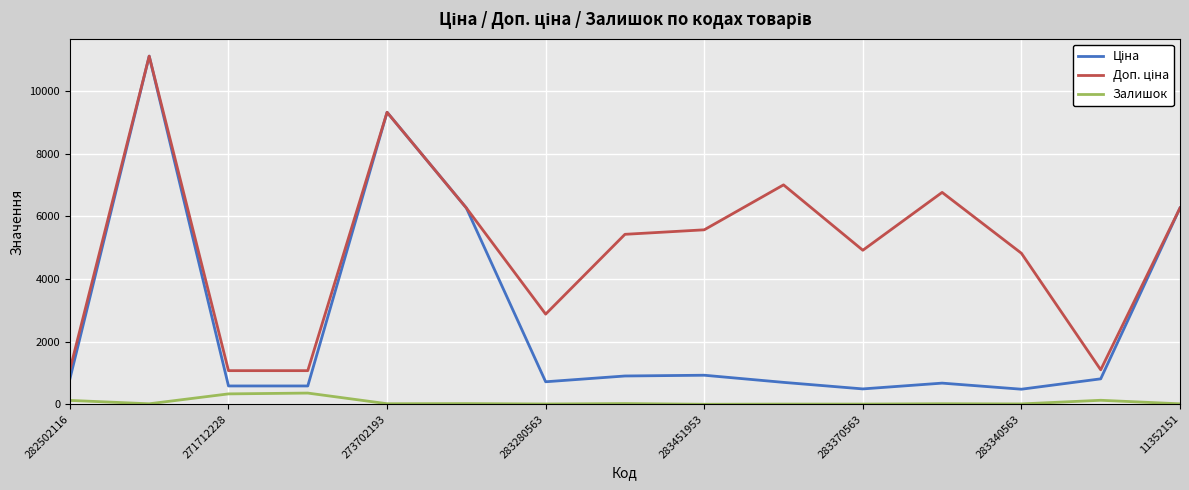

What is the greatest value displayed?

11113.6